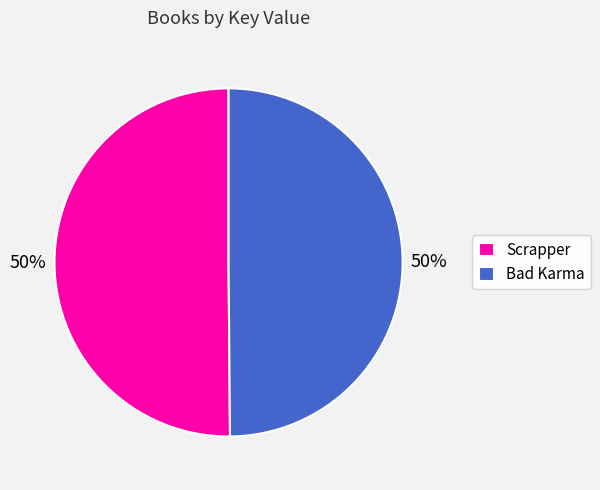

Combined, do Scrapper and Bad Karma account for over 50%?

Yes